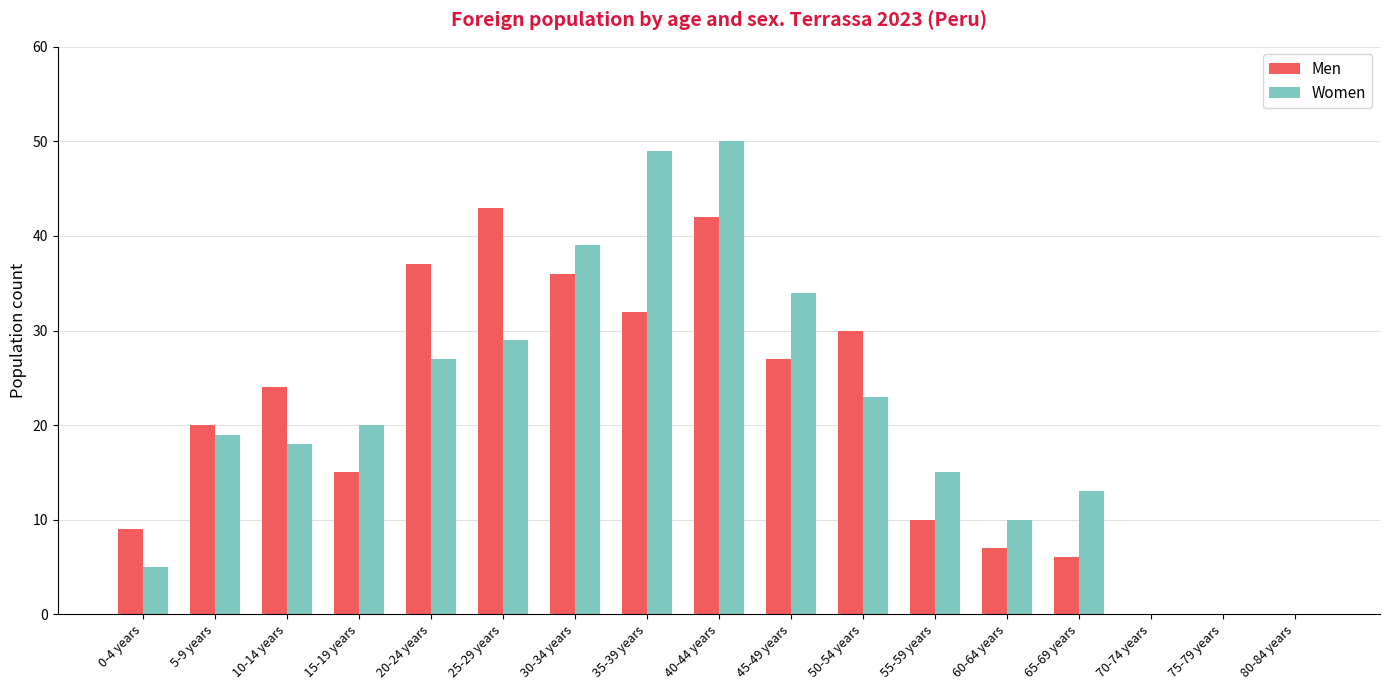

Reading left to right, list all the values displayed in this chart.

Men: 9	20	24	15	37	43	36	32	42	27	30	10	7	6	0	0	0
Women: 5	19	18	20	27	29	39	49	50	34	23	15	10	13	0	0	0